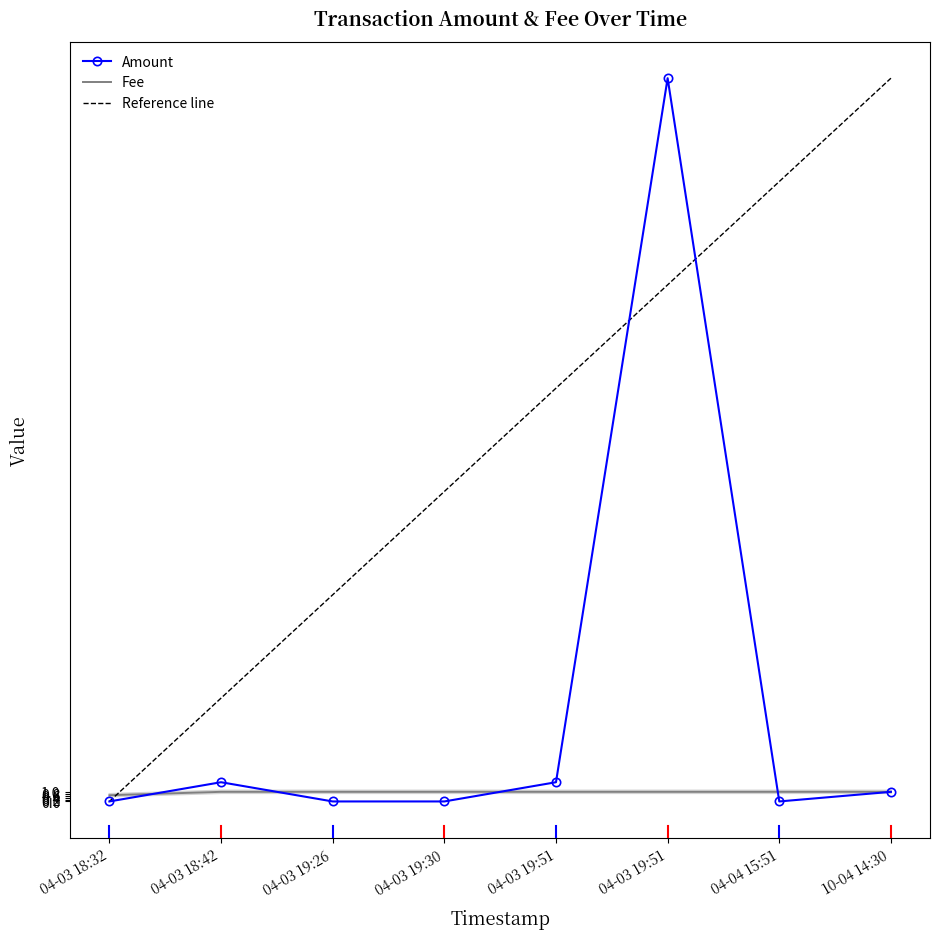

True or false: Amount has more than 1 interior local peaks.

True